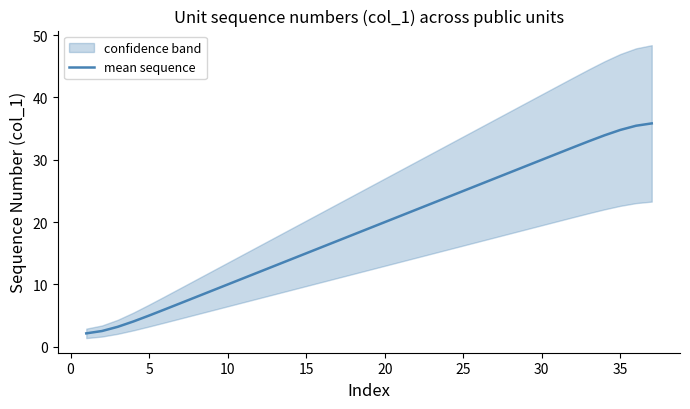

True or false: there are more than 0 points higher than both neighbors.

False